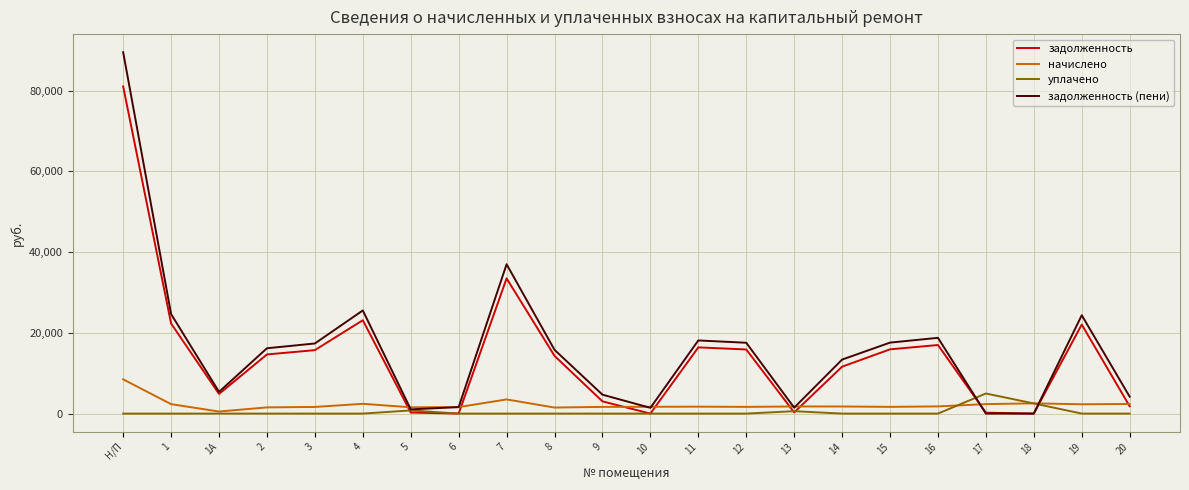

True or false: задолженность (пени) has more than 2 interior local peaks.

True